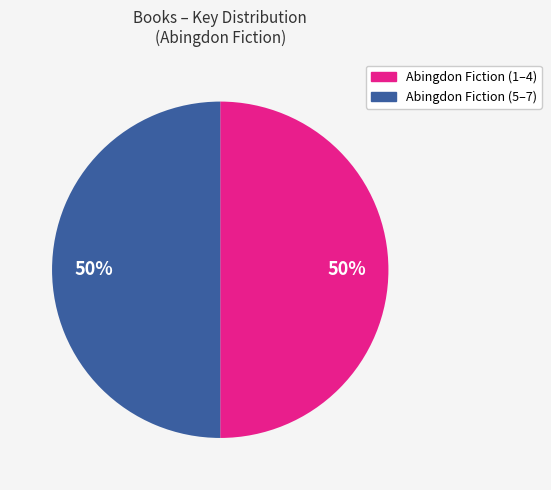

How many segments does this pie chart have?

2